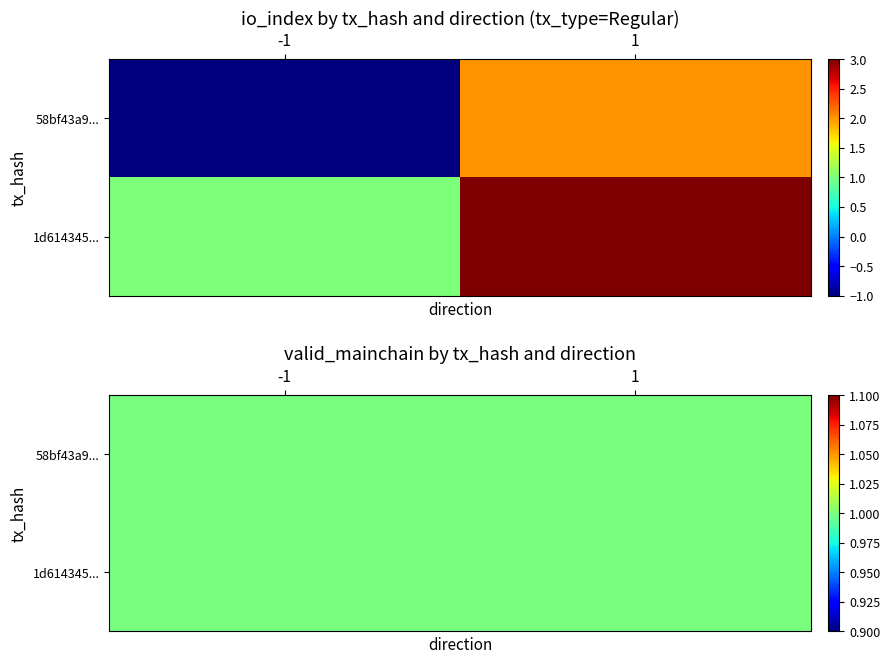

What is the sum of the 1d6143459d11c3f3a05d825592889c9590e3f69 values at 1 and 0?

4